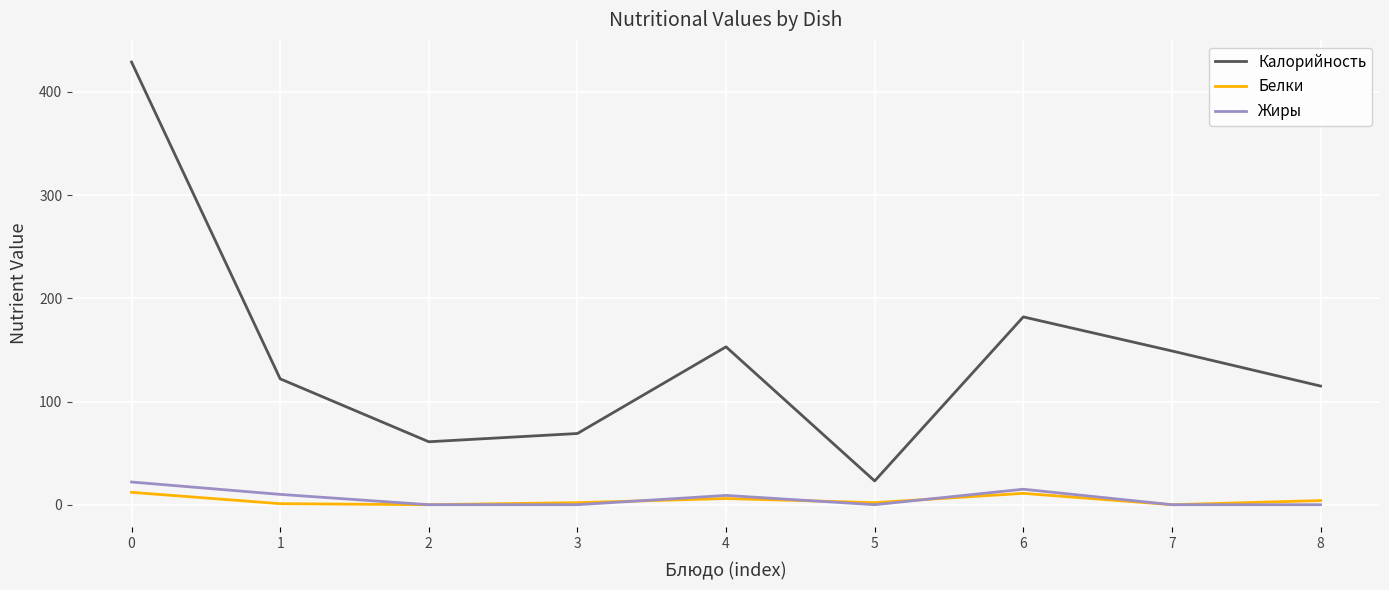

At how many categories does at least one series exceed 242?

1